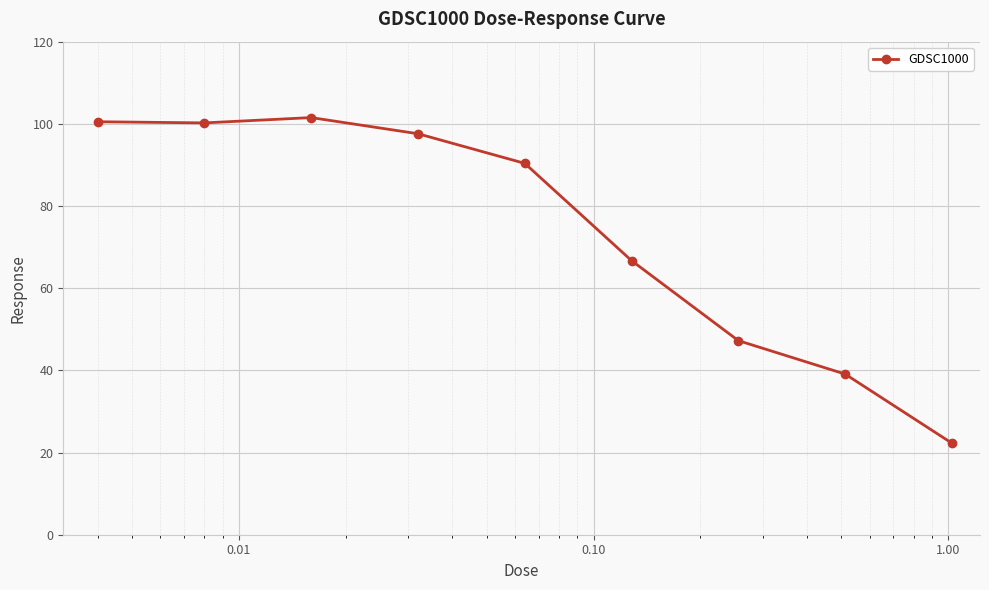

What is the sum of all values?

665.6